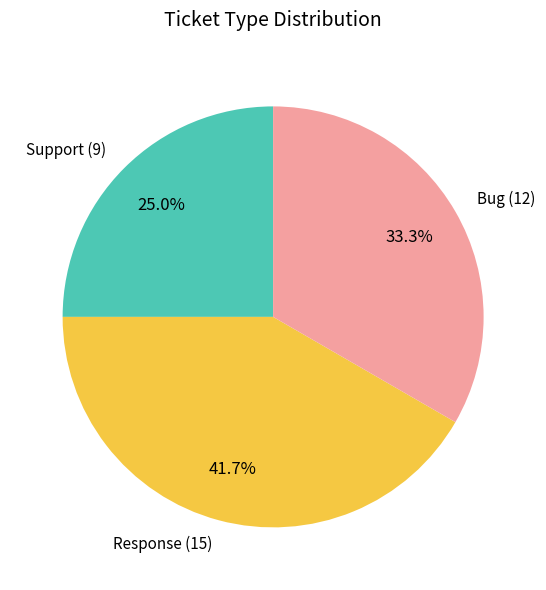

Is there any slice that represents more than half of the pie?

No